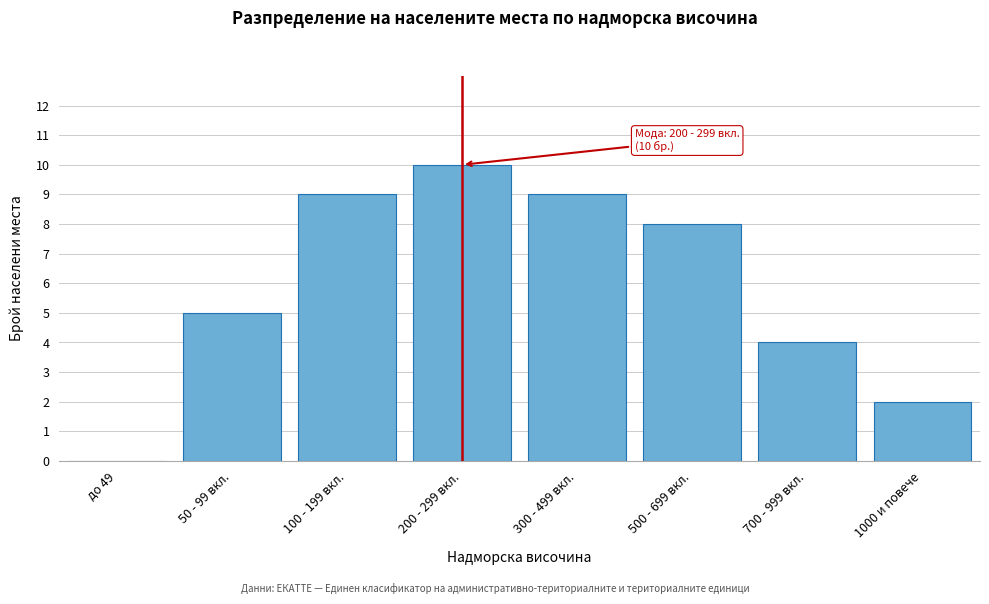

Reading left to right, what are all the values shown in this chart?

до 49=0	50 - 99 вкл.=5	100 - 199 вкл.=9	200 - 299 вкл.=10	300 - 499 вкл.=9	500 - 699 вкл.=8	700 - 999 вкл.=4	1000 и повече=2